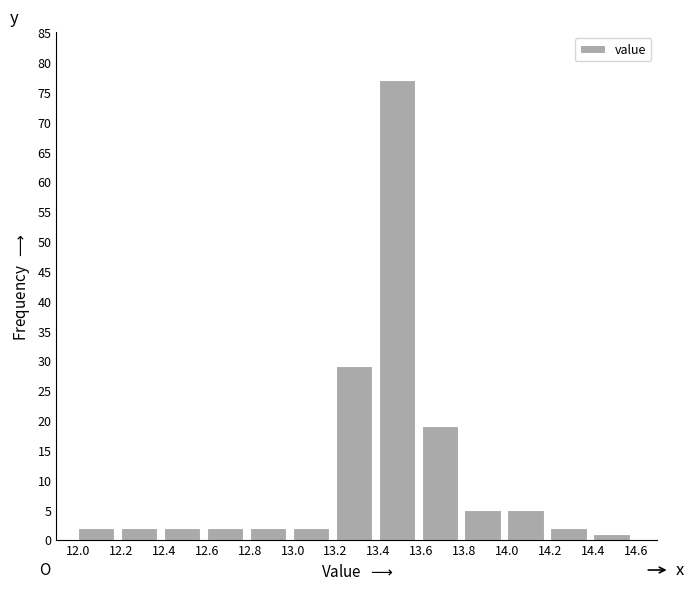

Reading left to right, transcribe this chart: for each bar, give the range it covers on the x-axis and its height. The values are not printed on the chart, so give them approximately, as read against the axis.

12.0 to 12.2: 2
12.2 to 12.4: 2
12.4 to 12.6: 2
12.6 to 12.8: 2
12.8 to 13.0: 2
13.0 to 13.2: 2
13.2 to 13.4: 29
13.4 to 13.6: 77
13.6 to 13.8: 19
13.8 to 14.0: 5
14.0 to 14.2: 5
14.2 to 14.4: 2
14.4 to 14.6: 1